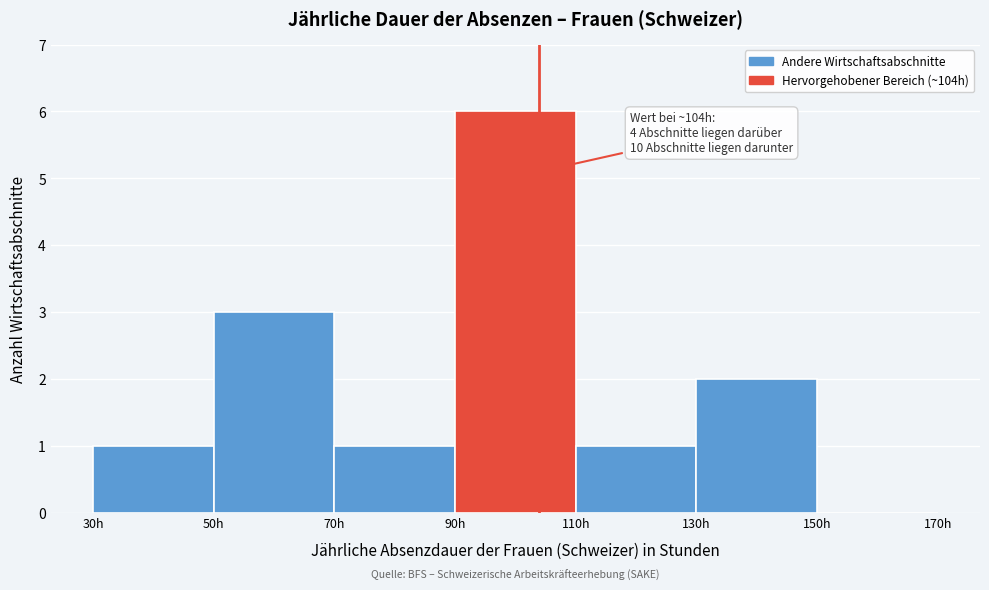

Which range on the x-axis has the tallest bar?

90 to 110